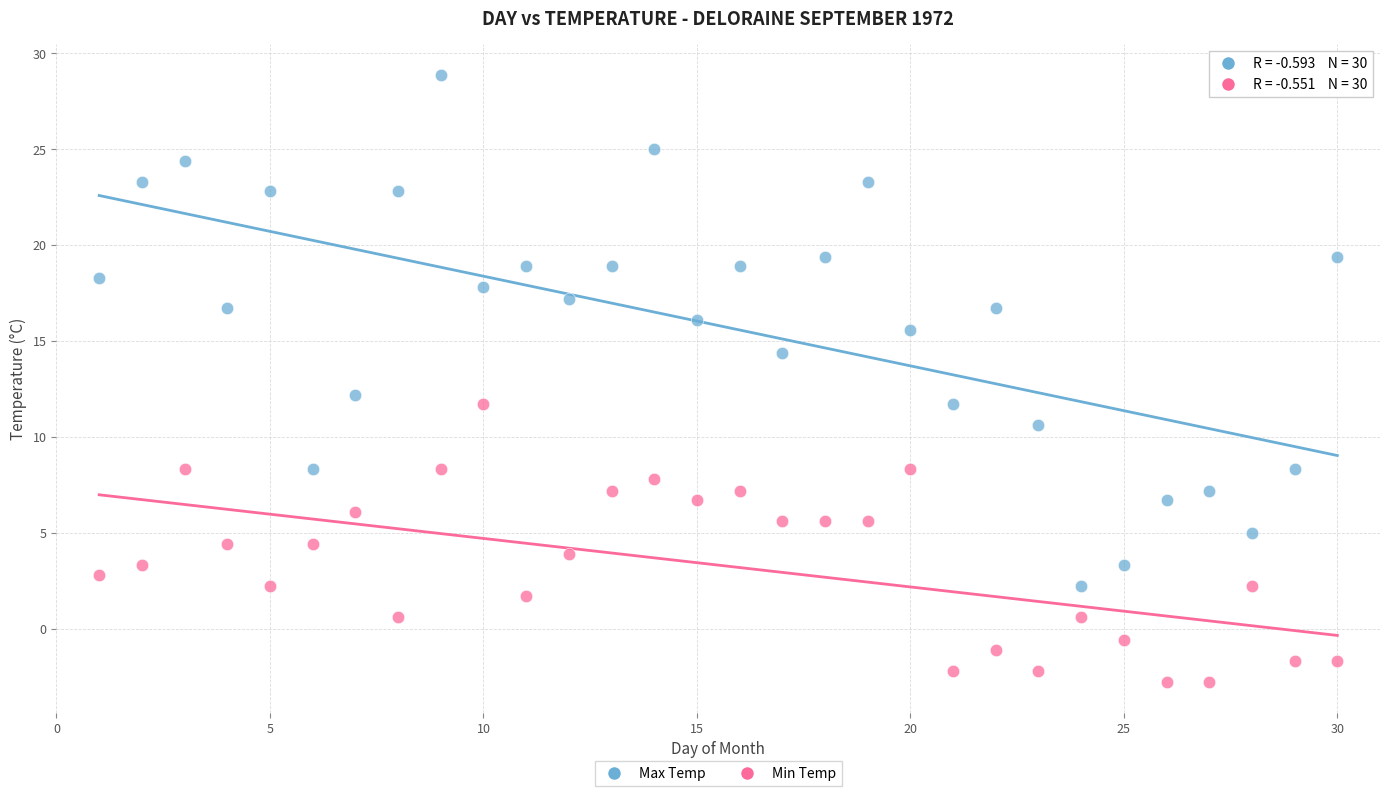

Which series has the largest Y range (max minus min)?

Max Temp